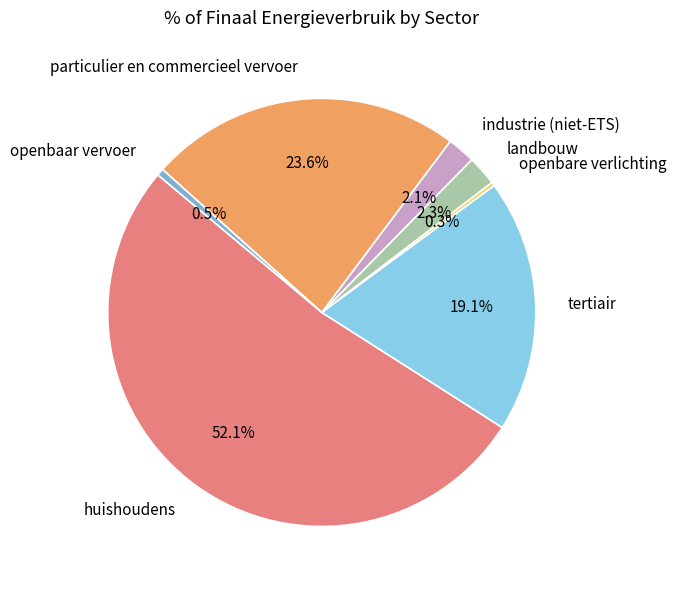

Which has a higher value, openbare verlichting or particulier en commercieel vervoer?

particulier en commercieel vervoer